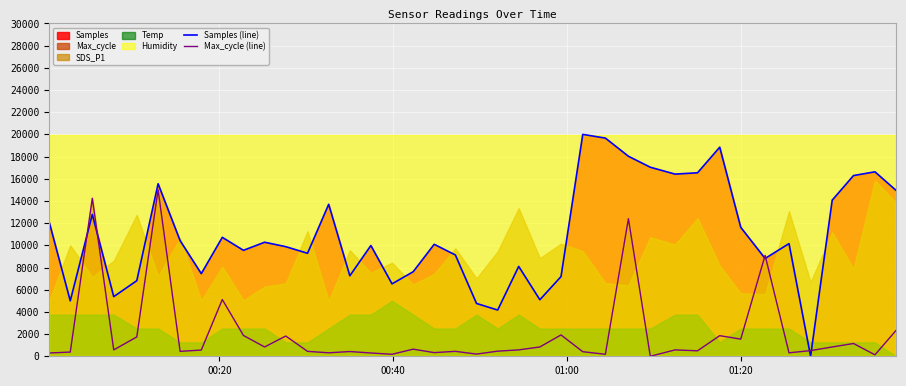

True or false: Max_cycle (line) and Samples (line) cross at least once.

True